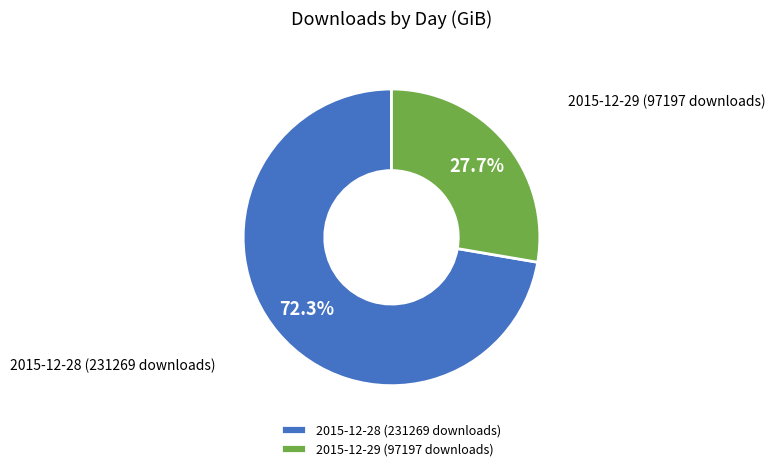

True or false: 2015-12-28 (231269 downloads) accounts for 83% of the total.

False